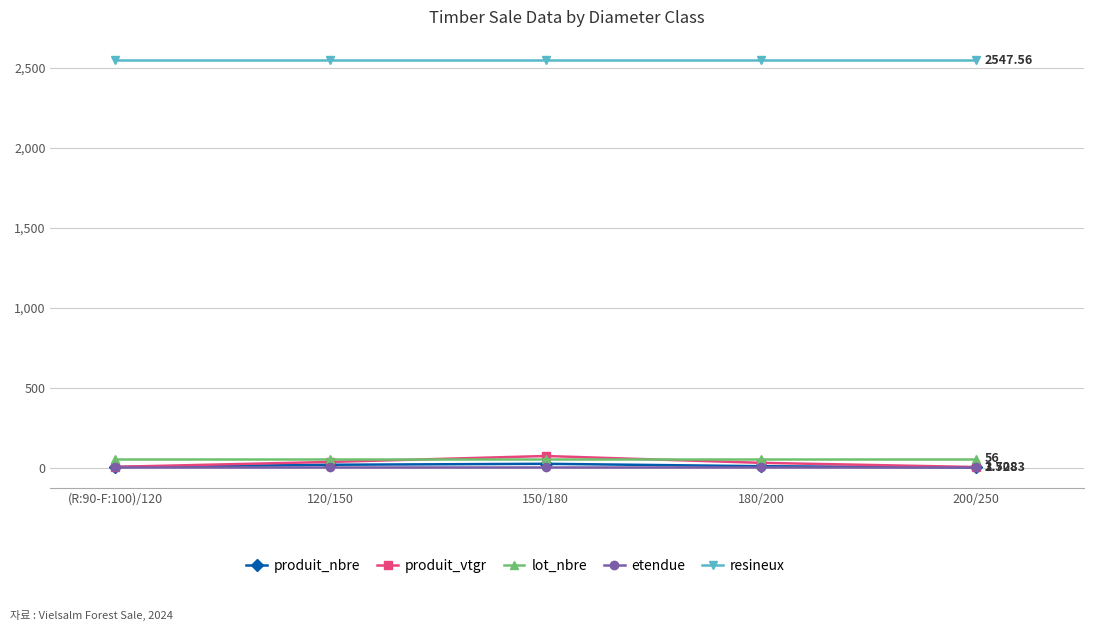

How many lines are shown in the chart?

5